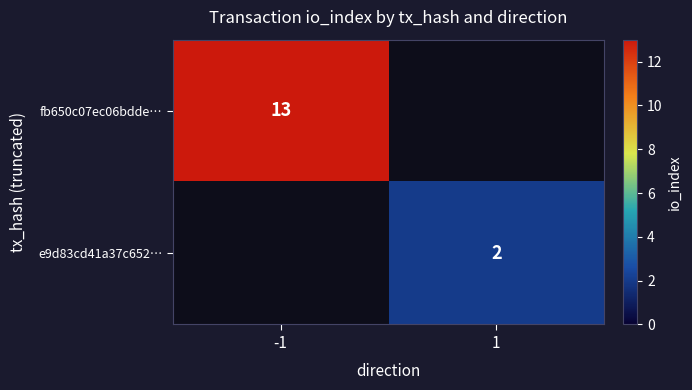

What is the greatest value displayed?

13.0